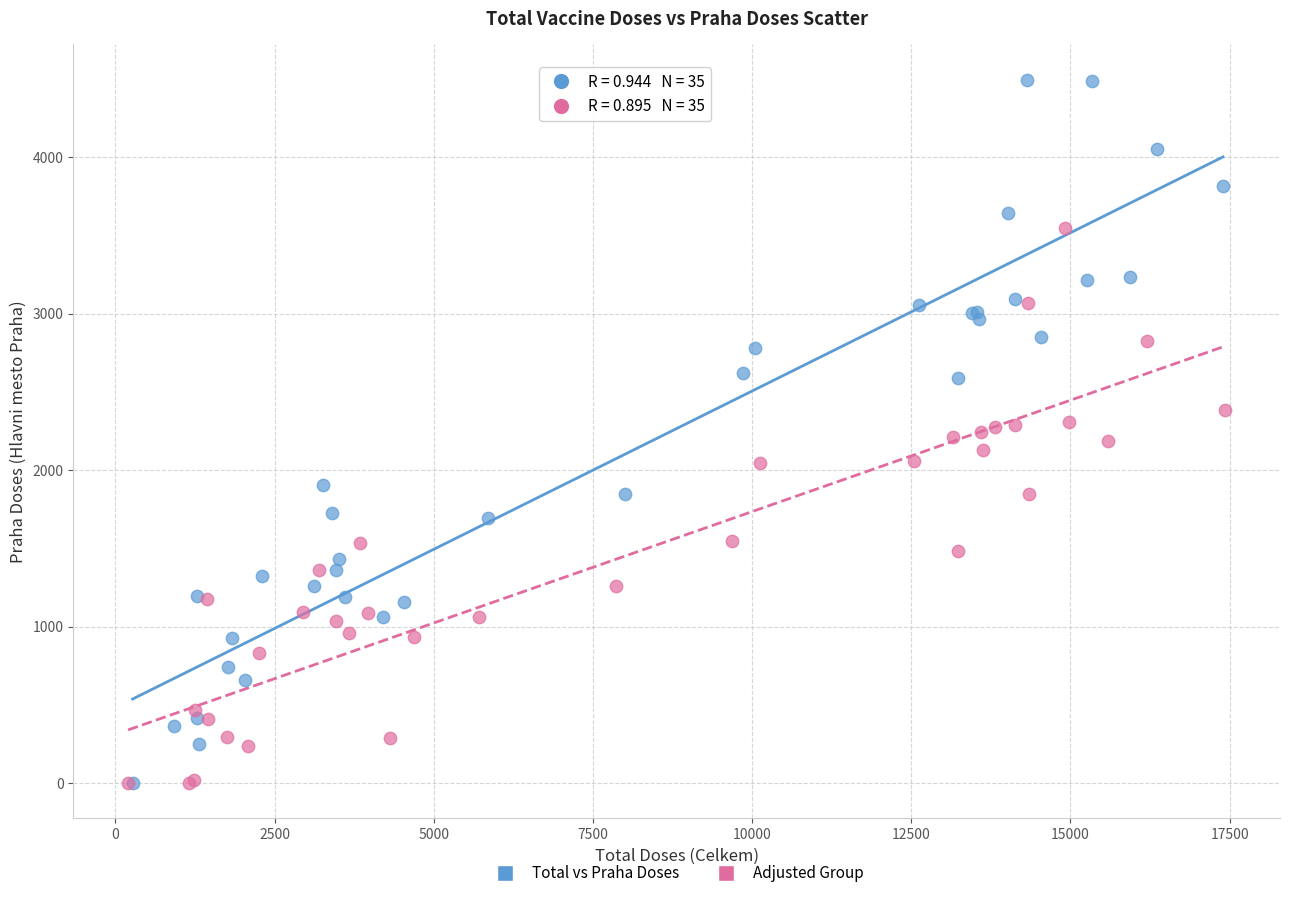

Which series has the widest spread of Y values?

Total vs Praha Doses